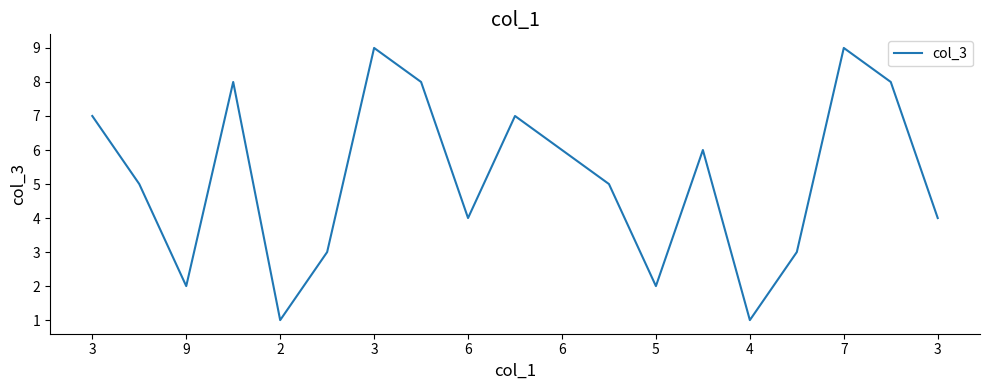

What is the difference between the maximum and minimum values?

8